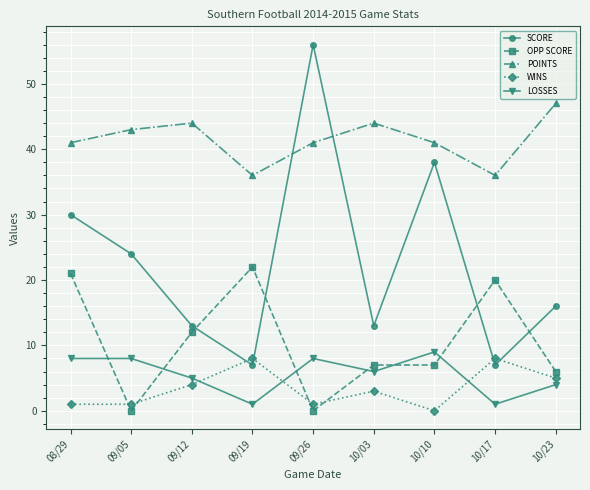

Rank the series at 09/05 from lowest to highest value.

OPP SCORE, WINS, LOSSES, SCORE, POINTS